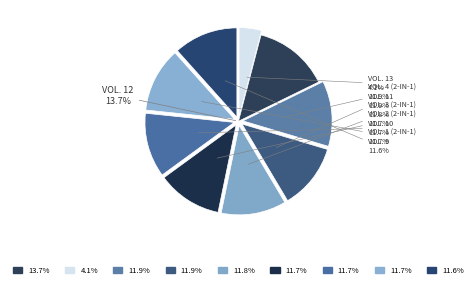

Is it true that Vol. 3 (2-in-1) is 12% of the pie?

True